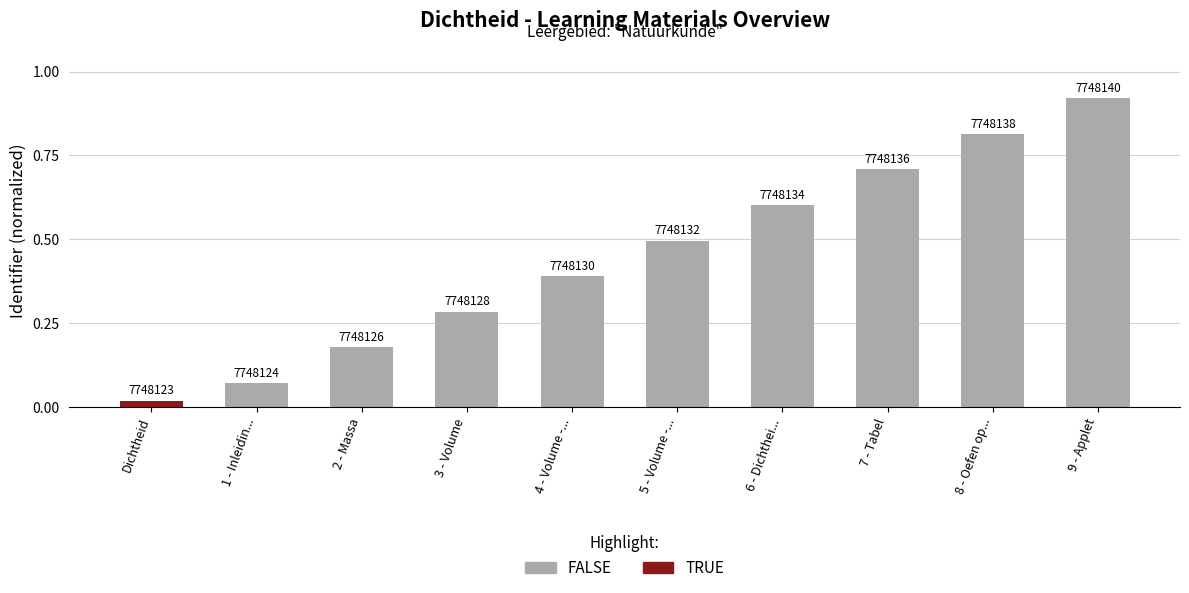

Does the chart contain any negative values?

No